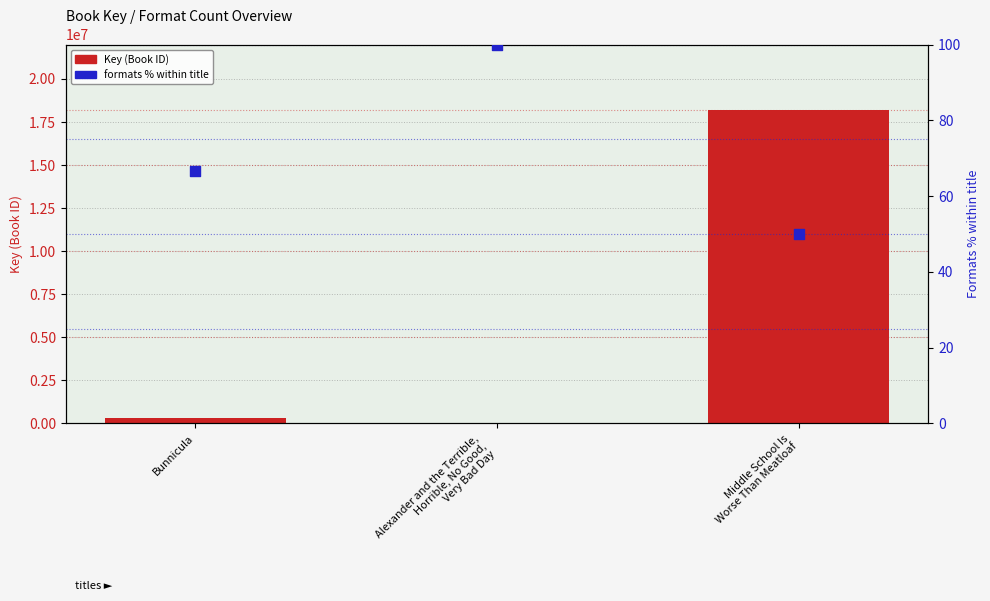

Which series reaches the minimum Y coordinate?

formats % within title